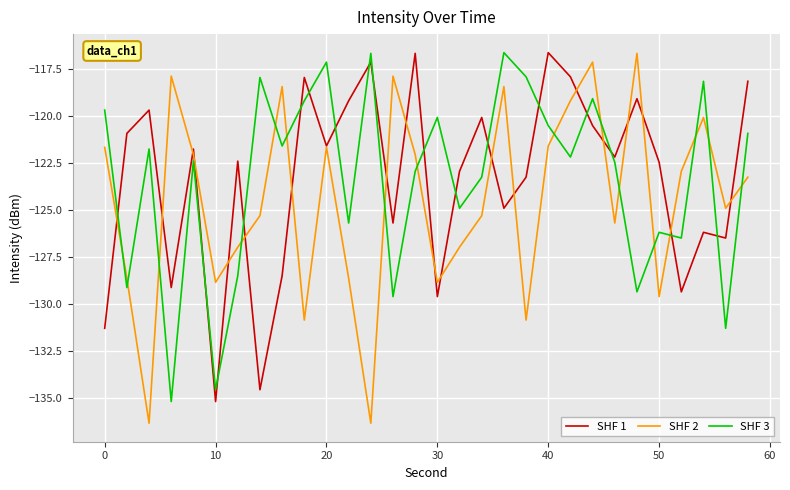

Which series has the largest range (max minus min)?

SHF 2